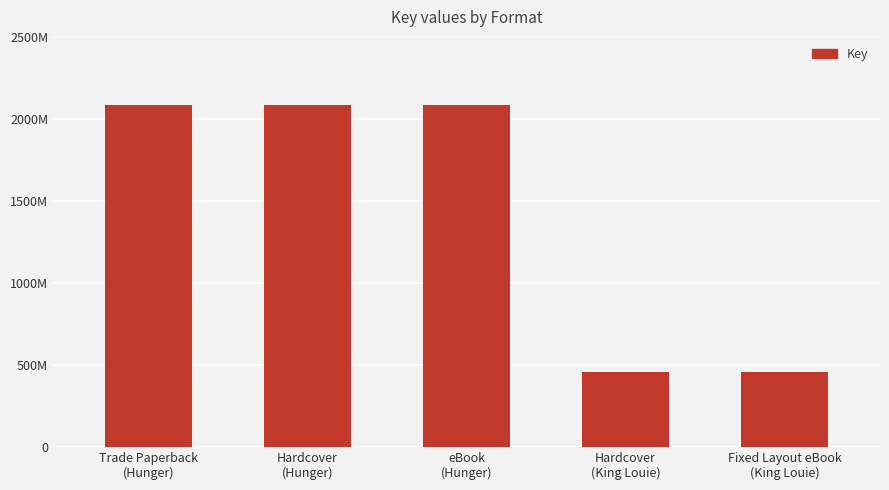

Approximately how many times larger is the value at Fixed Layout eBook
(King Louie) compared to Hardcover
(King Louie)?

1.0